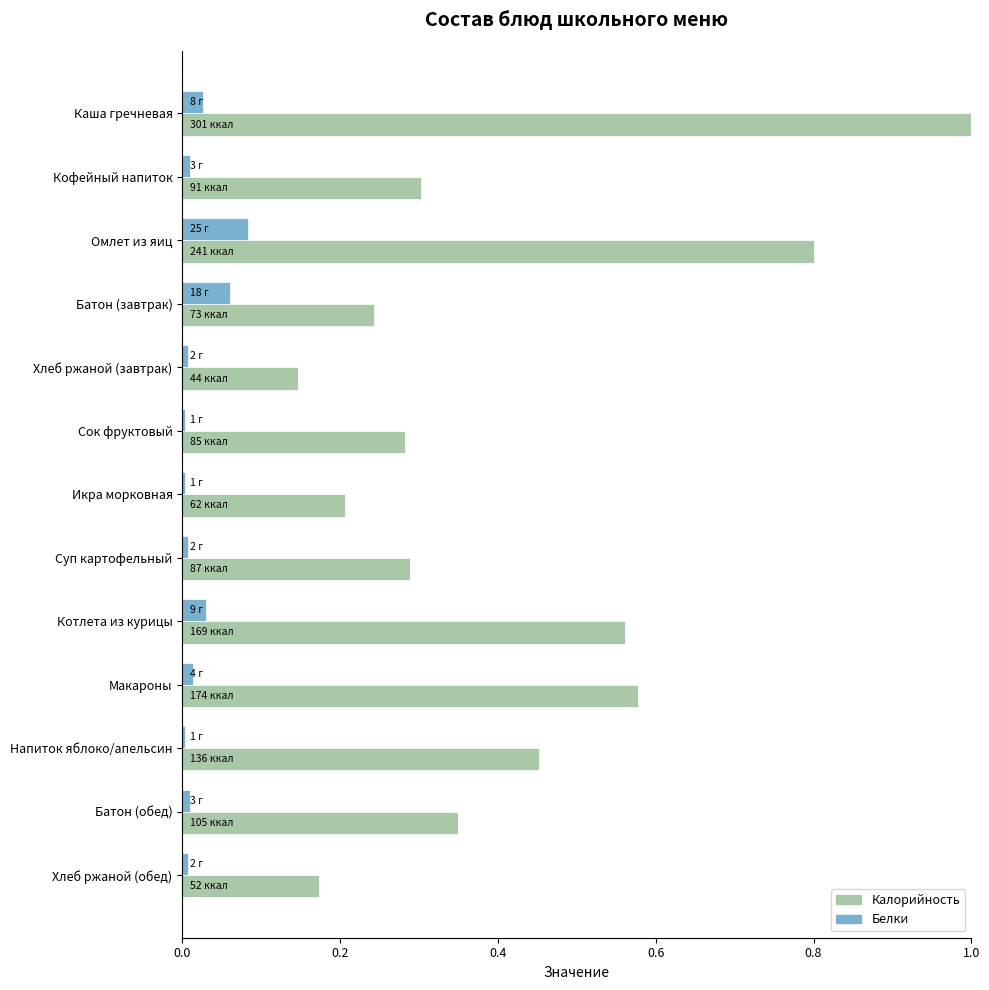

The Калорийность series shows 0.2 at Хлеб ржаной (обед). True or false?

True